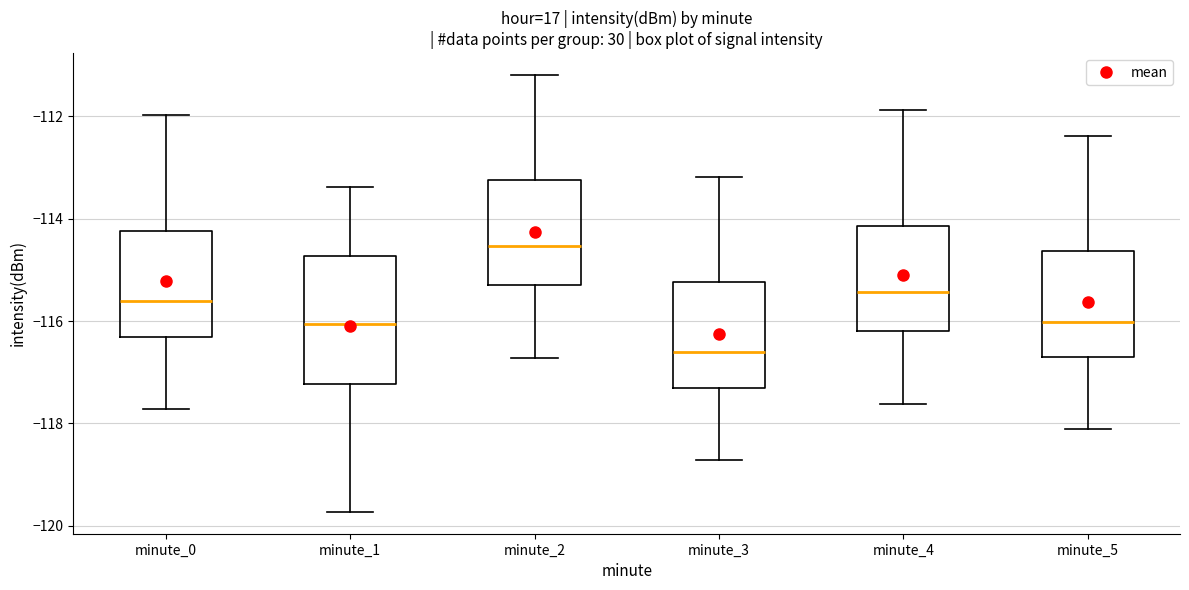

Reading left to right, transcribe this box plot: for each box, give where its median line is, the range the box spans, and where its two whiskers end, as read against the y-axis. The values are not printed on the chart, so give them approximately, as read against the axis.

minute_0: median -115.6, box -116.4 to -114.2, whiskers -117.8 to -112.0
minute_1: median -116.0, box -117.2 to -114.8, whiskers -119.8 to -113.4
minute_2: median -114.6, box -115.2 to -113.2, whiskers -116.8 to -111.2
minute_3: median -116.6, box -117.4 to -115.2, whiskers -118.8 to -113.2
minute_4: median -115.4, box -116.2 to -114.2, whiskers -117.6 to -111.8
minute_5: median -116.0, box -116.6 to -114.6, whiskers -118.2 to -112.4